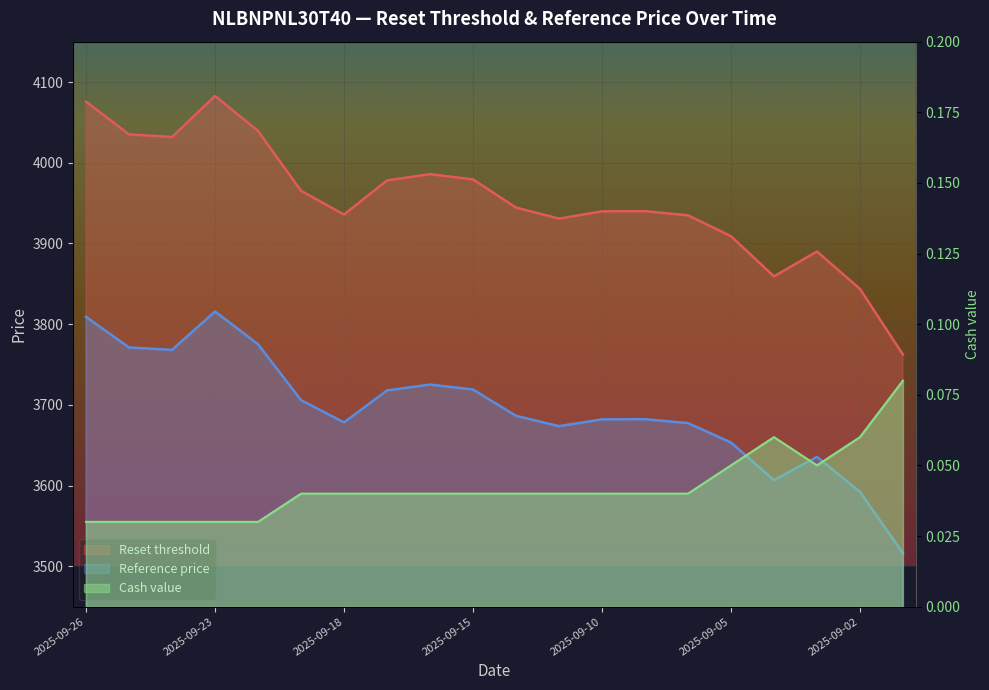

How many categories are shown in the chart?

20